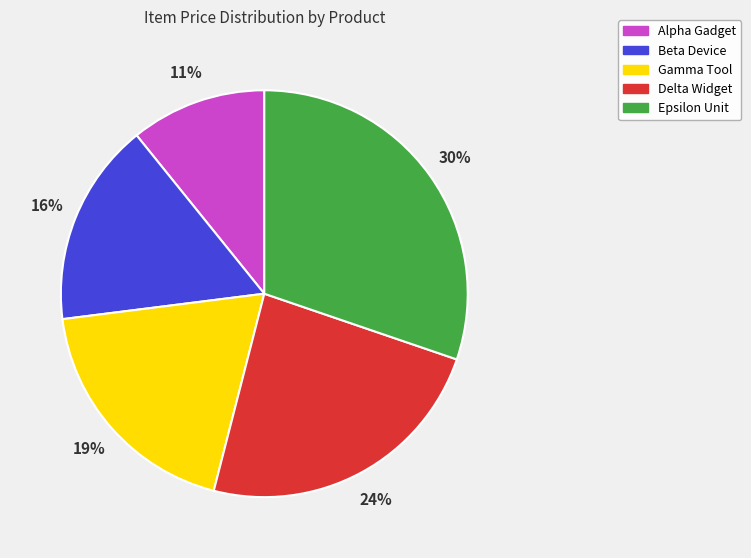

The Alpha Gadget slice represents 1% of the pie. True or false?

False